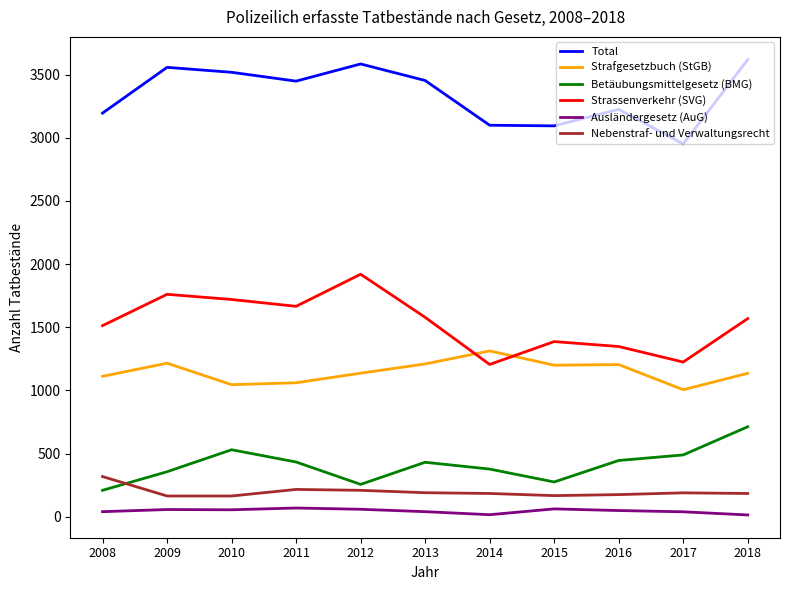

What is the difference between the maximum and minimum values in the Strassenverkehr (SVG) series?

714